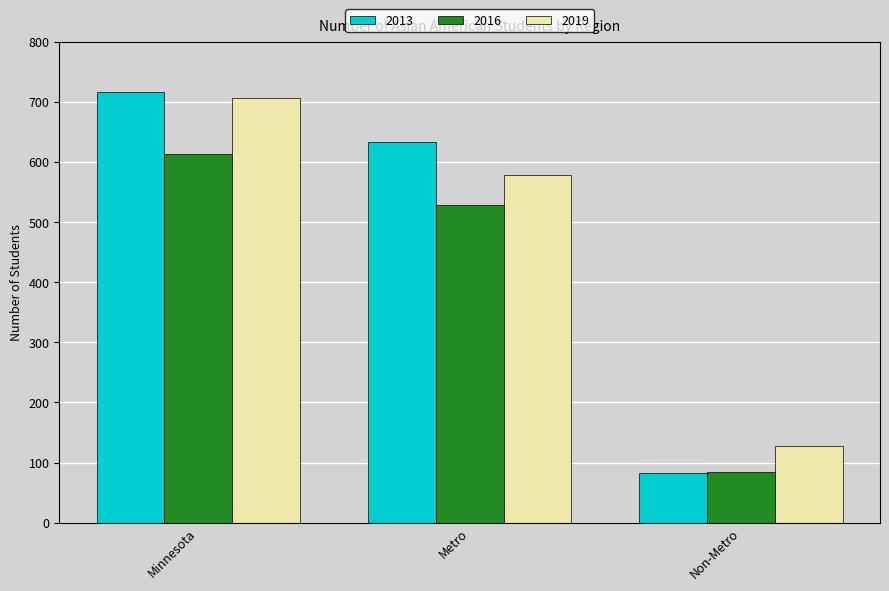

Is the value of 2016 at Non-Metro greater than the value of 2013 at Metro?

No